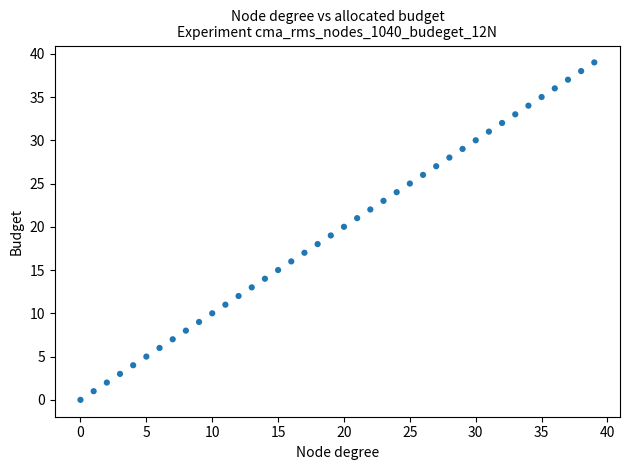

What is the range of Y values (max minus min)?

39